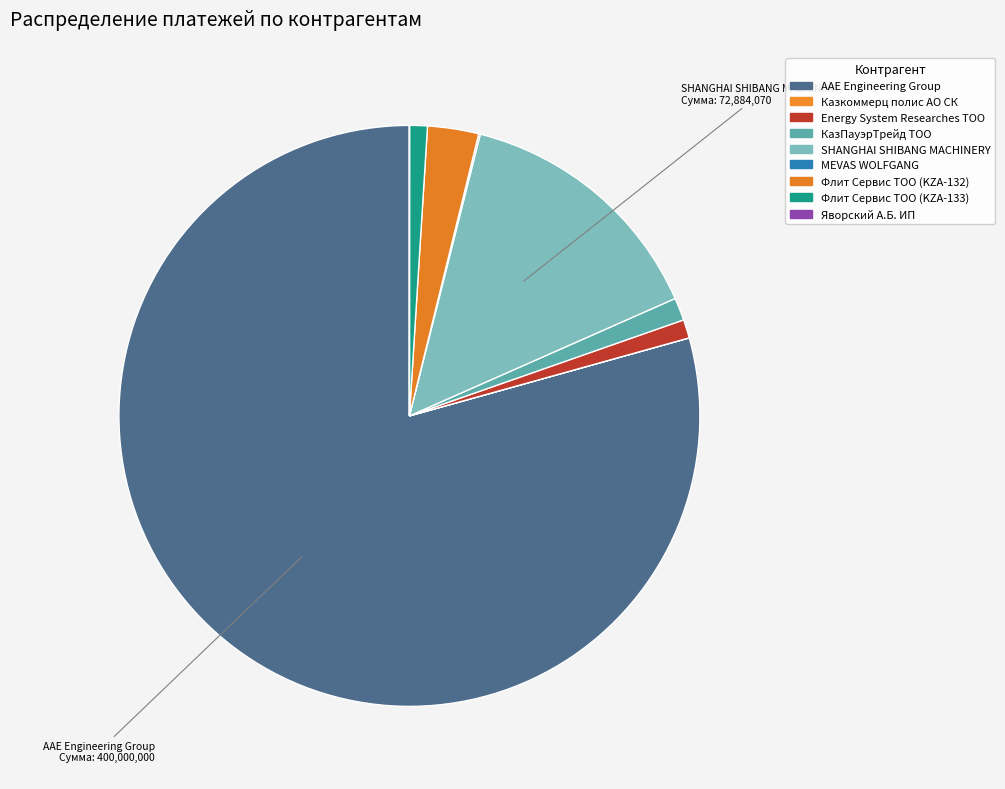

To the nearest percent, what percentage of the pie is Флит Сервис ТОО (KZA-132)?

3%